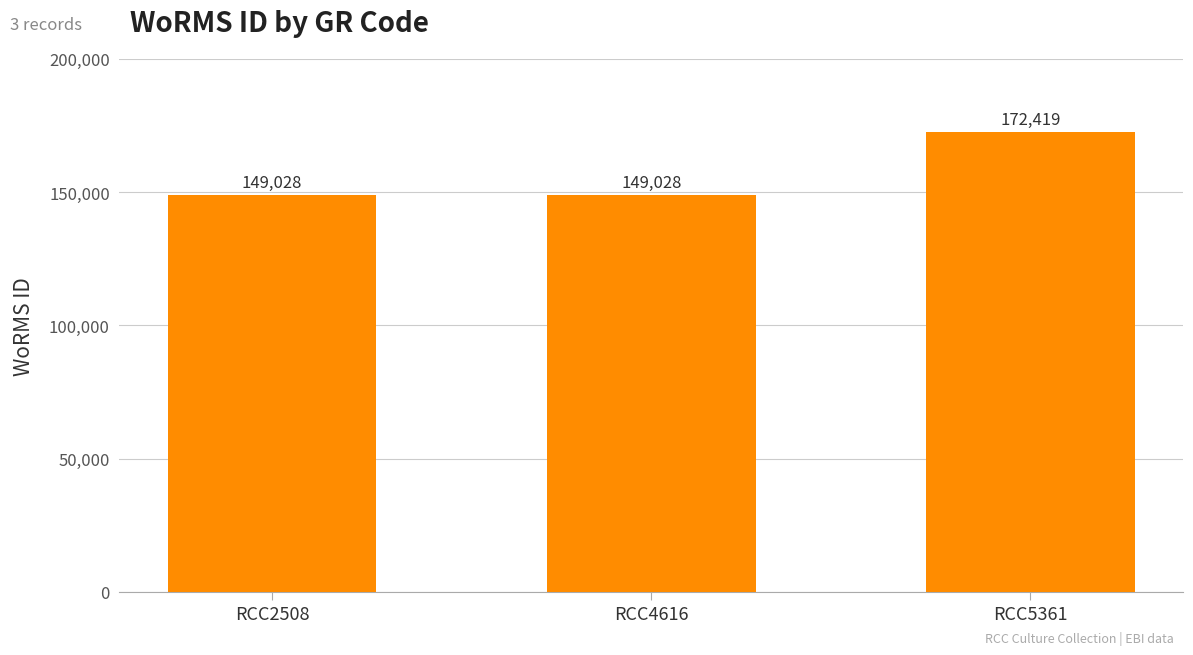

The chart shows a value of 172419 at RCC5361. True or false?

True